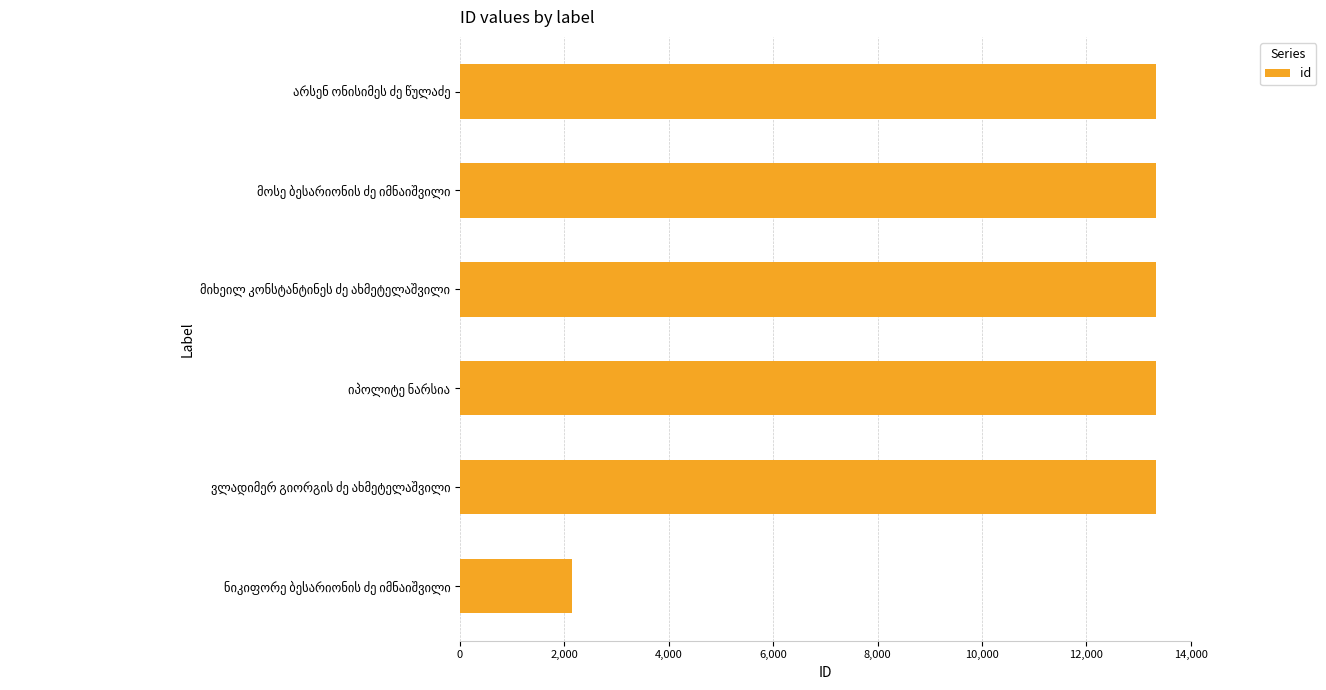

What is the average value?

11470